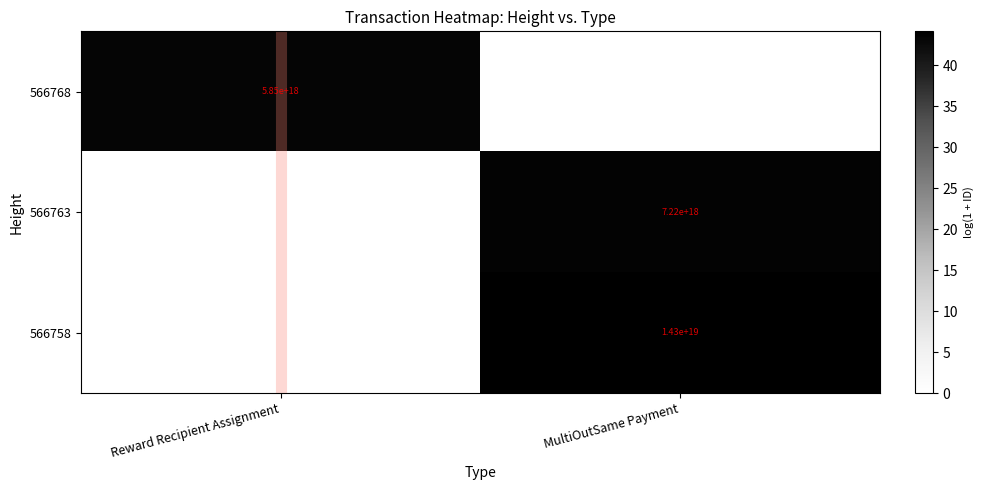

The 566758 series shows 3010420892461512192 at MultiOutSame Payment. True or false?

False